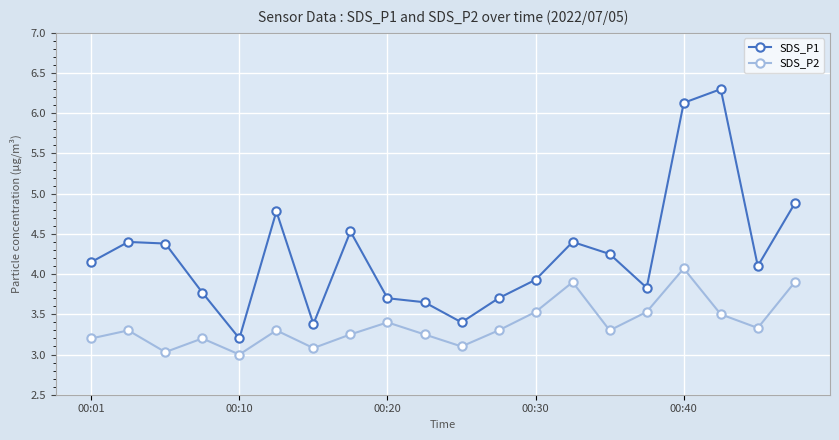

What is the smallest value displayed?

3.0